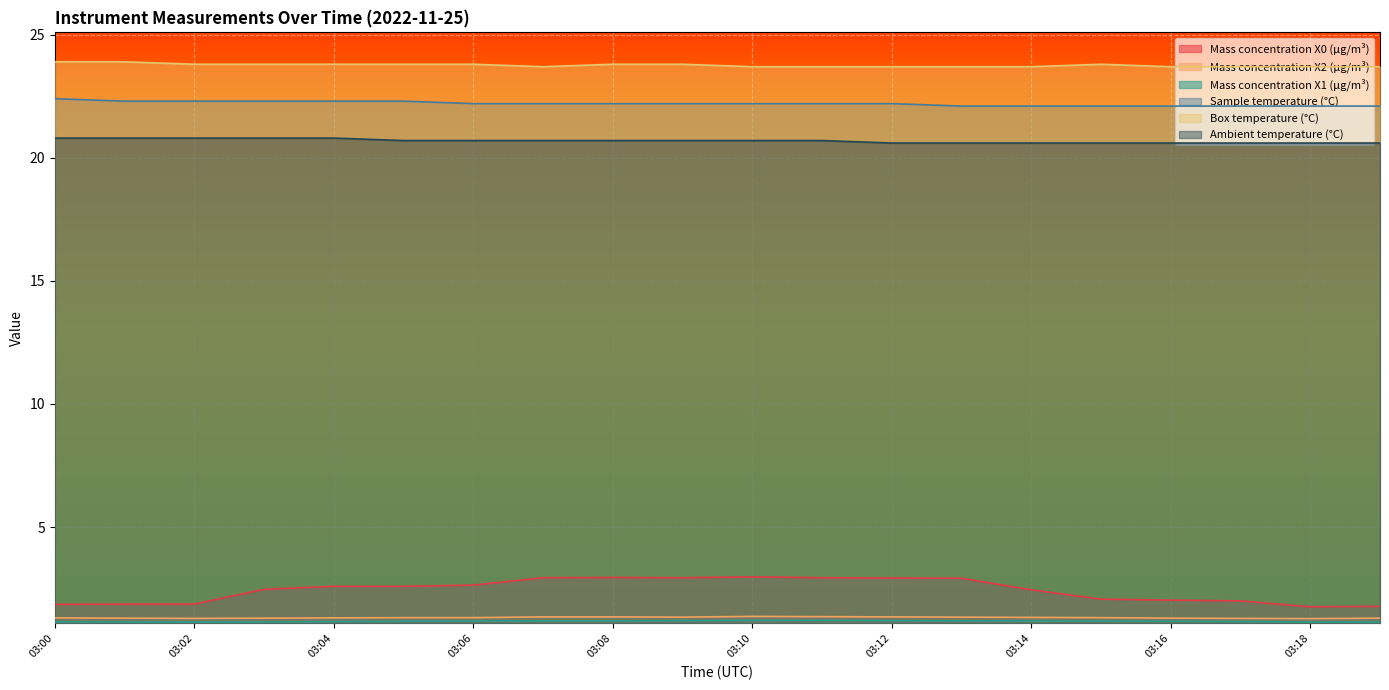

Rank the series at 03:18 from highest to lowest value.

Box temperature (°C), Sample temperature (°C), Ambient temperature (°C), Mass concentration X0 (μg/m³), Mass concentration X2 (μg/m³), Mass concentration X1 (μg/m³)